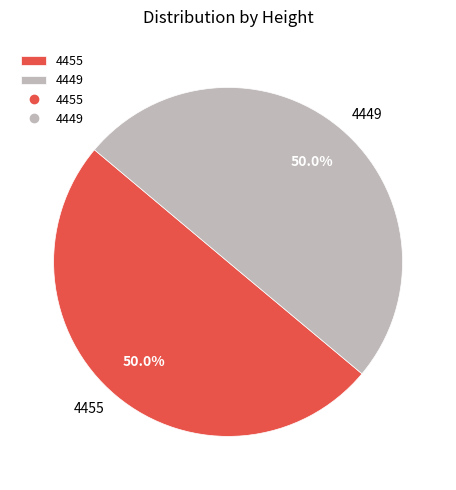

Combined, do 4449 and 4455 account for over 50%?

Yes